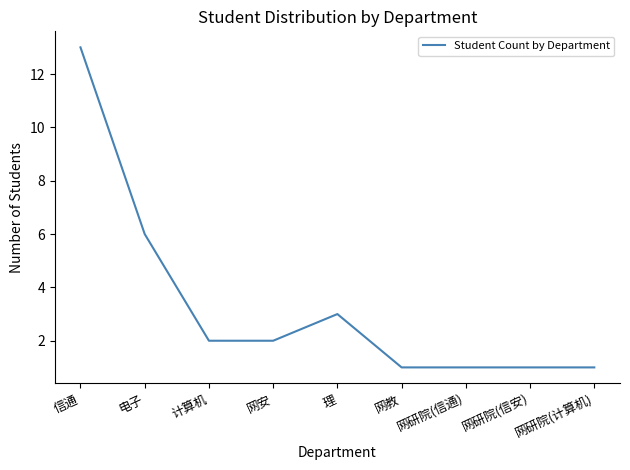

Which label corresponds to the largest value in the chart?

信通